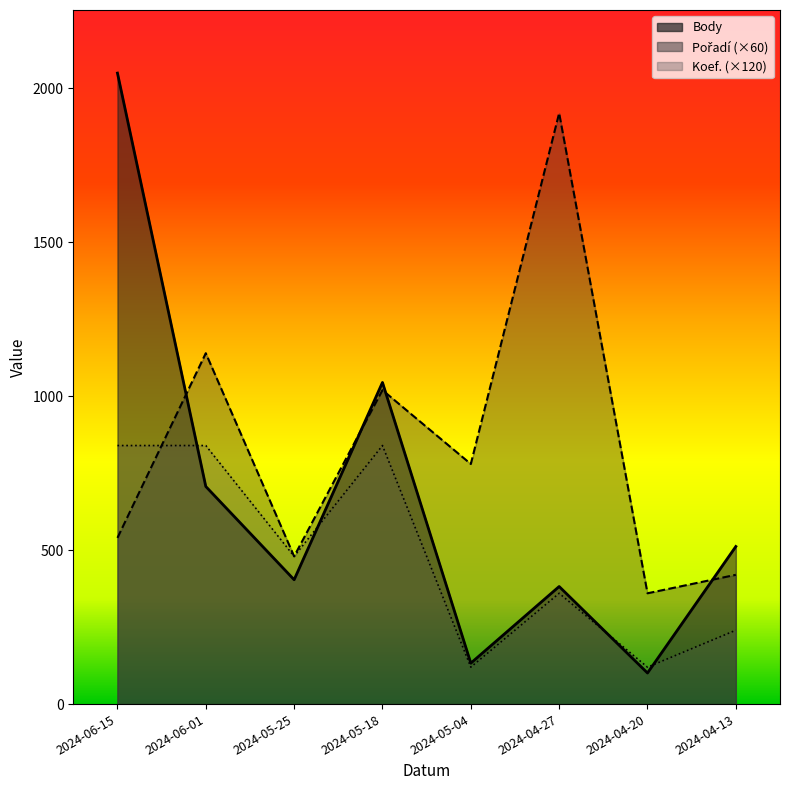

Rank the series by their maximum value, from highest to lowest.

Body, Pořadí, Koef.